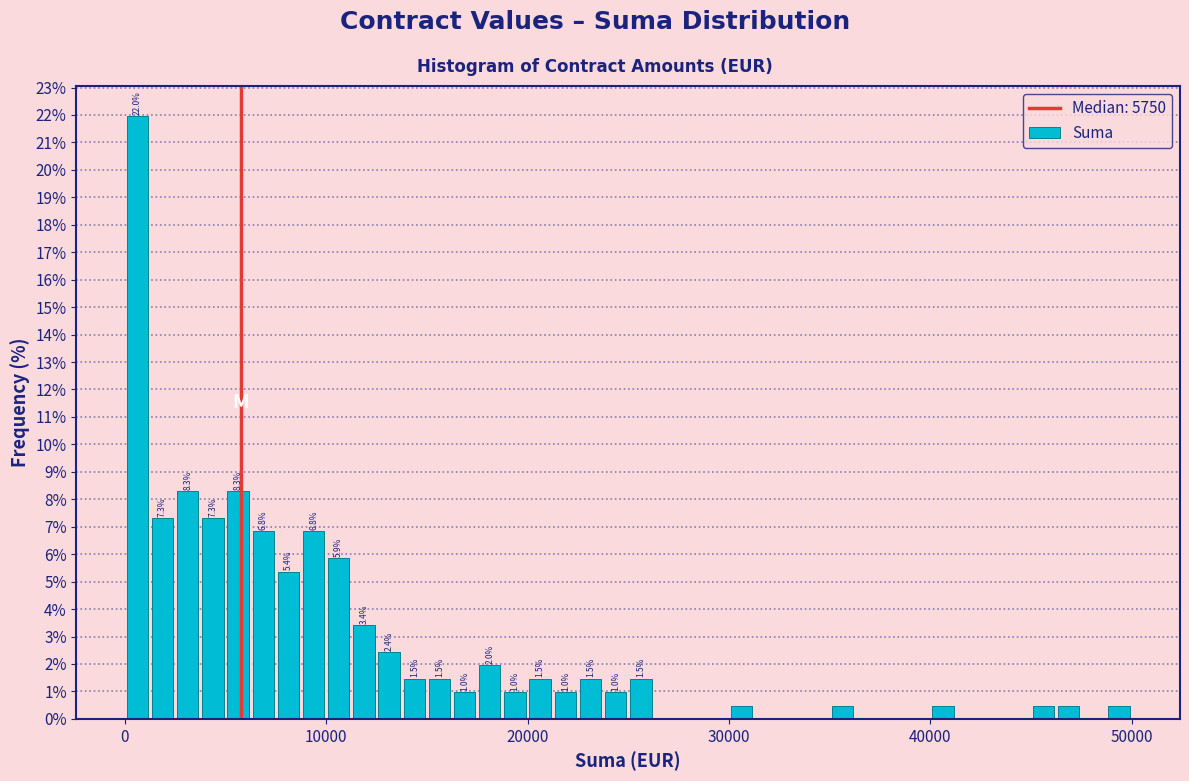

Around what value on the x-axis is the tallest bar? Give the approximate position of its centre, as read against the axis.

1000